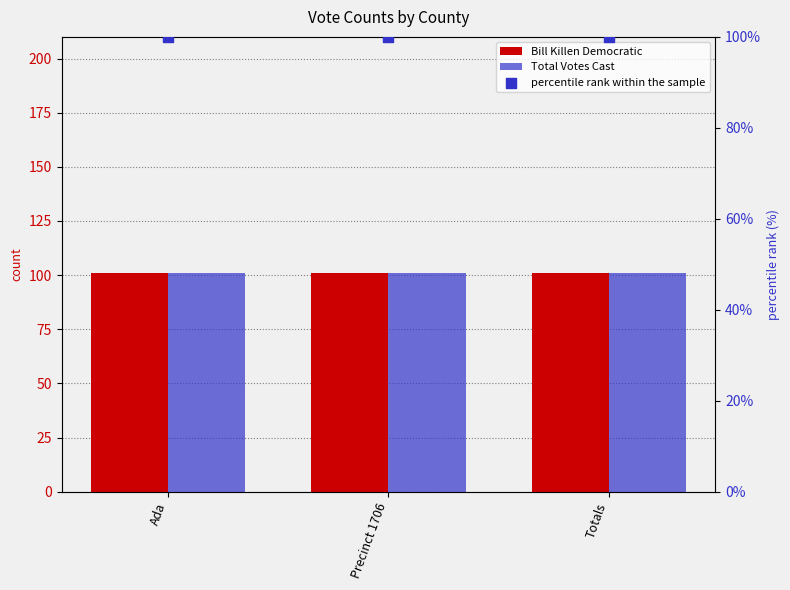

Which series has the largest total across all categories?

Bill Killen Democratic